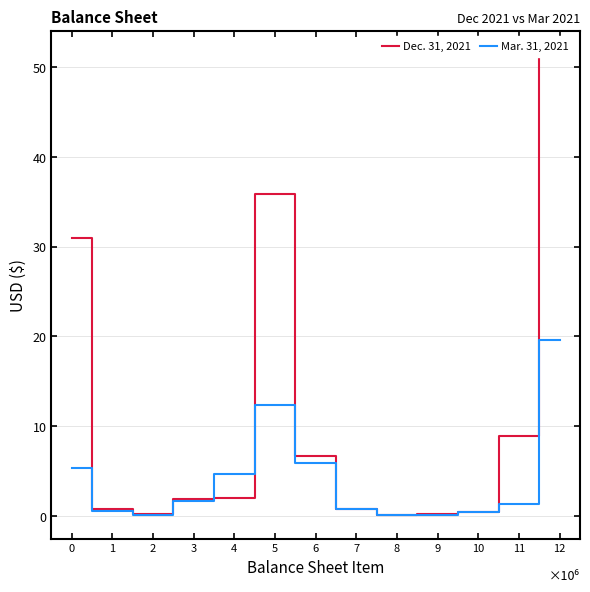

List the series in order of their overall mean, highest first.

Dec. 31, 2021, Mar. 31, 2021